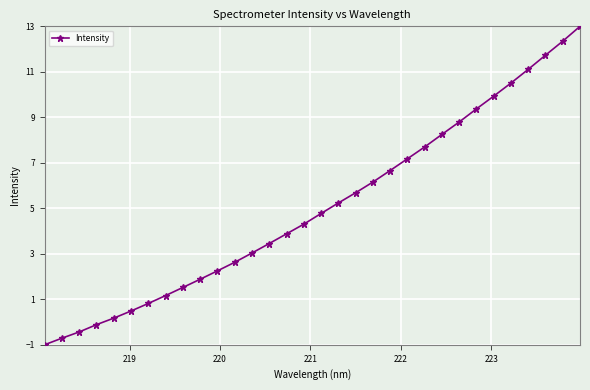

What is the value of the 32nd point from the left?

13.0